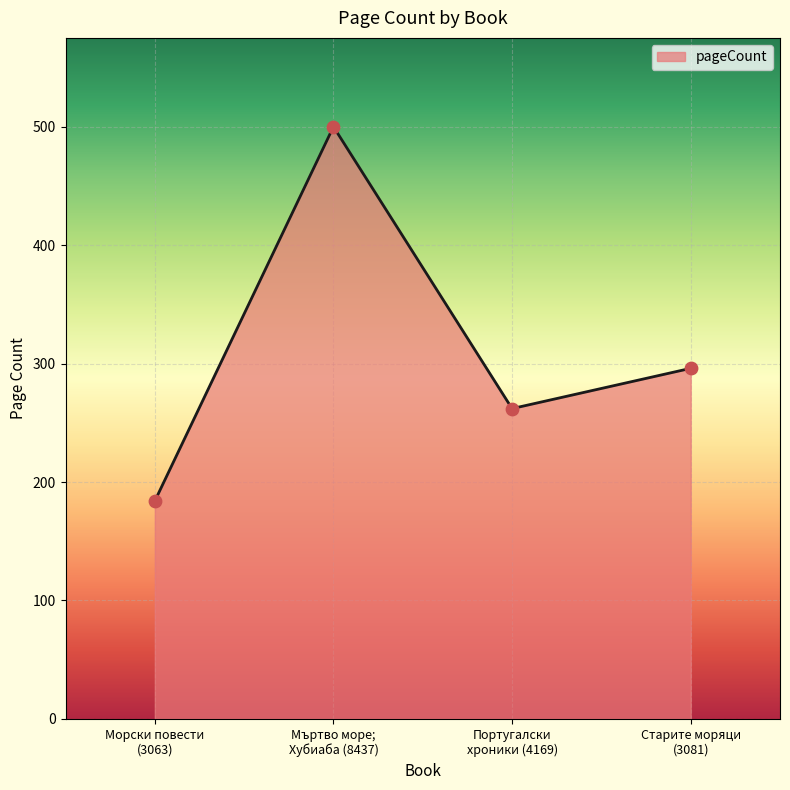

Between Португалски
хроники (4169) and Морски повести
(3063), which is larger?

Португалски
хроники (4169)